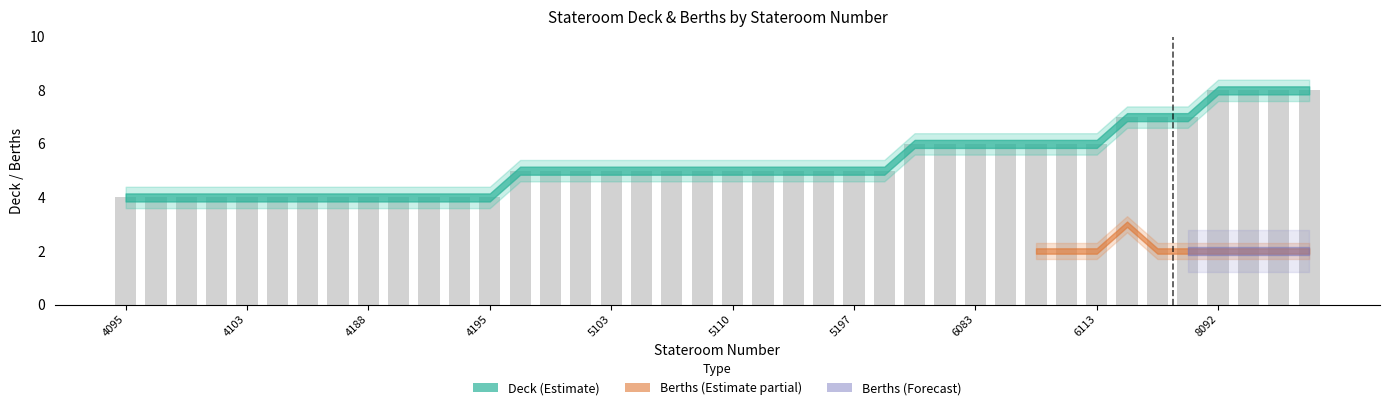

How many values are between 4 and 6?

33